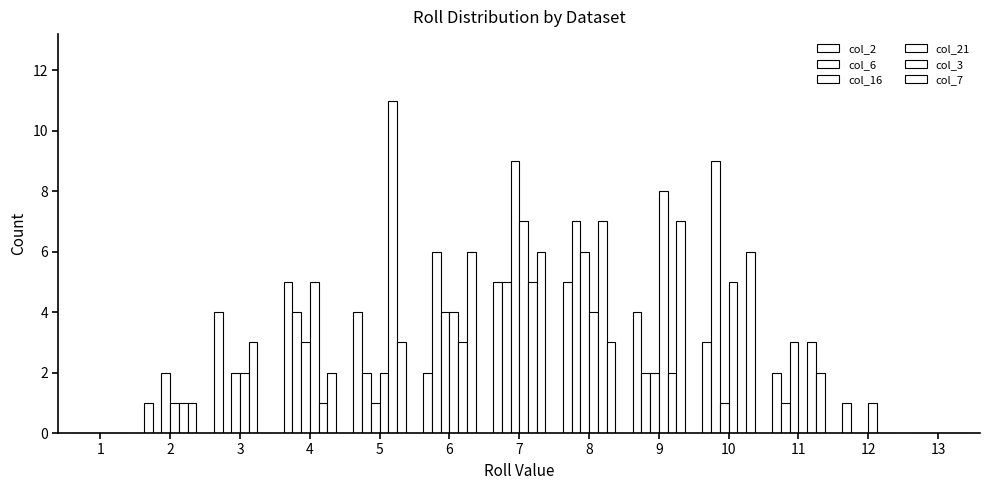

How many groups of bars are there?

13